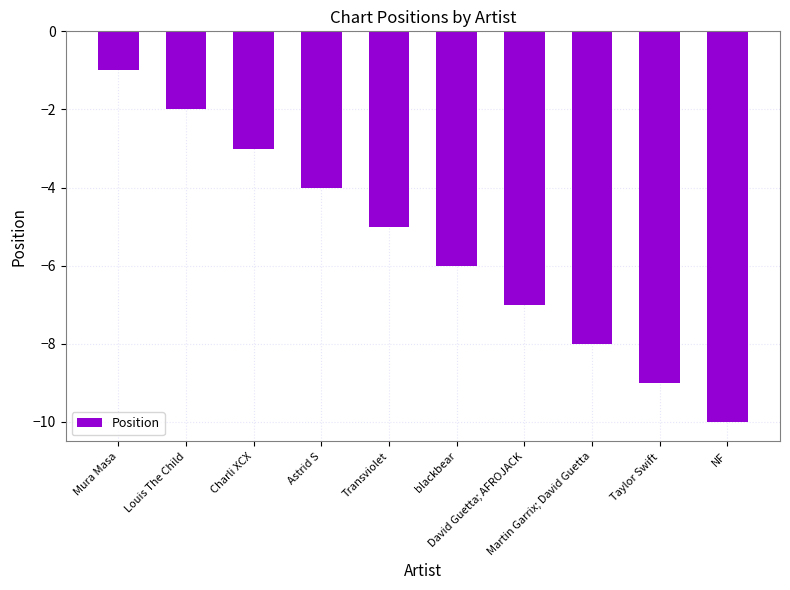

What is the difference between the values at Taylor Swift and Mura Masa?

8